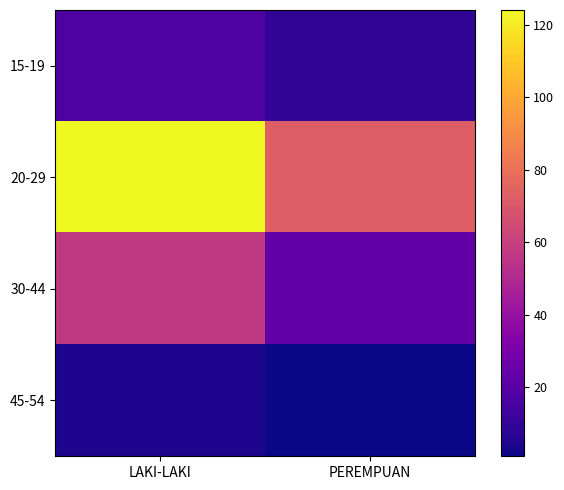

At how many categories does at least one series exceed 90?

1